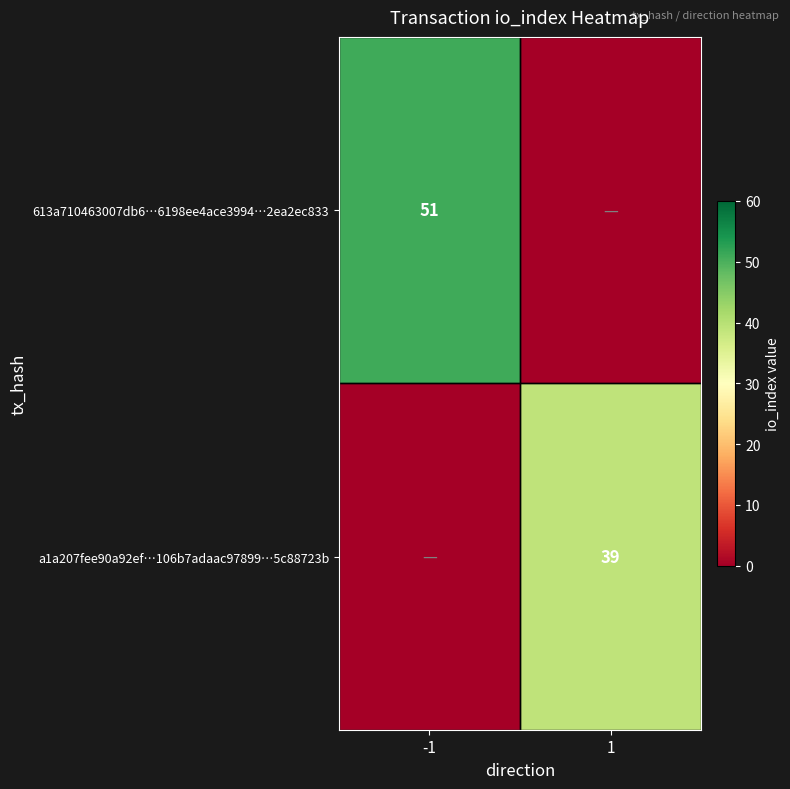

True or false: a1a207fee90a92ef…106b7adaac97899…5c88723b has a value of 39 at 1.

True